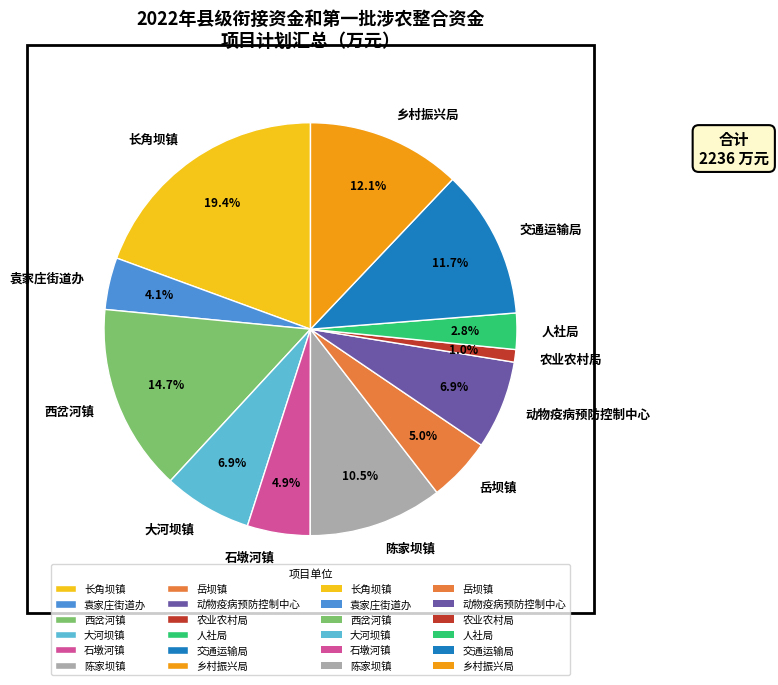

Which category has the biggest portion of the pie?

长角坝镇